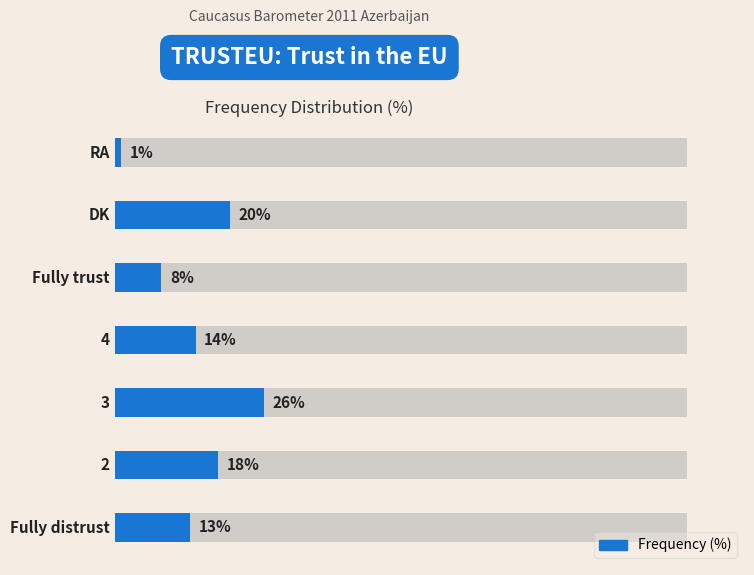

What is the minimum value shown in the chart?

1